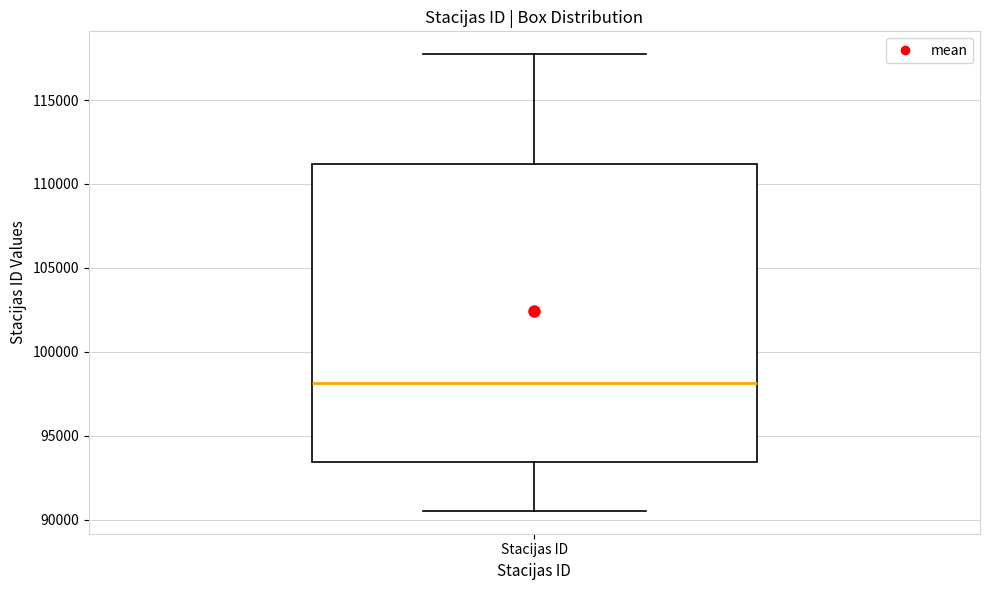

Where does the median line of the box for Stacijas ID sit on the y-axis? The values are not printed on the chart, so give them approximately, as read against the axis.

98000